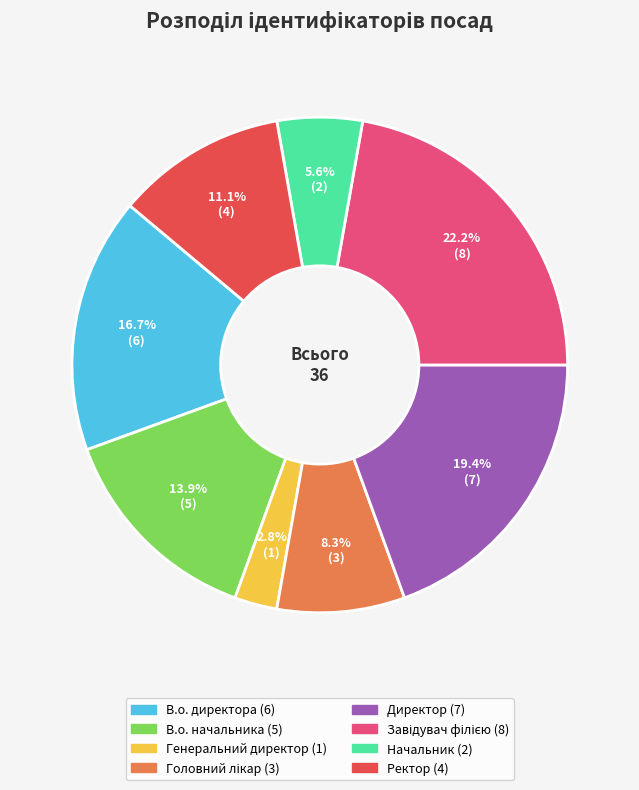

Does Ректор account for over 50% of the chart?

No